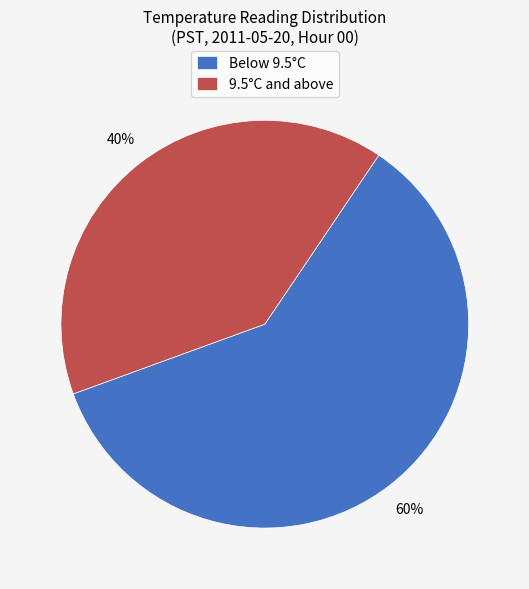

Is the sum of 9.5°C and above and Below 9.5°C greater than half?

Yes